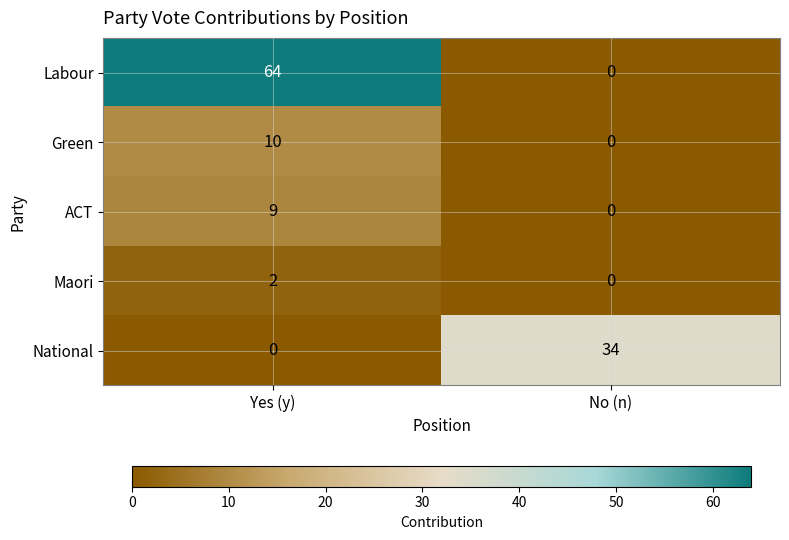

Reading left to right, list all the values displayed in this chart.

Labour: Yes (y)=64	No (n)=0
Green: Yes (y)=10	No (n)=0
ACT: Yes (y)=9	No (n)=0
Maori: Yes (y)=2	No (n)=0
National: Yes (y)=0	No (n)=34